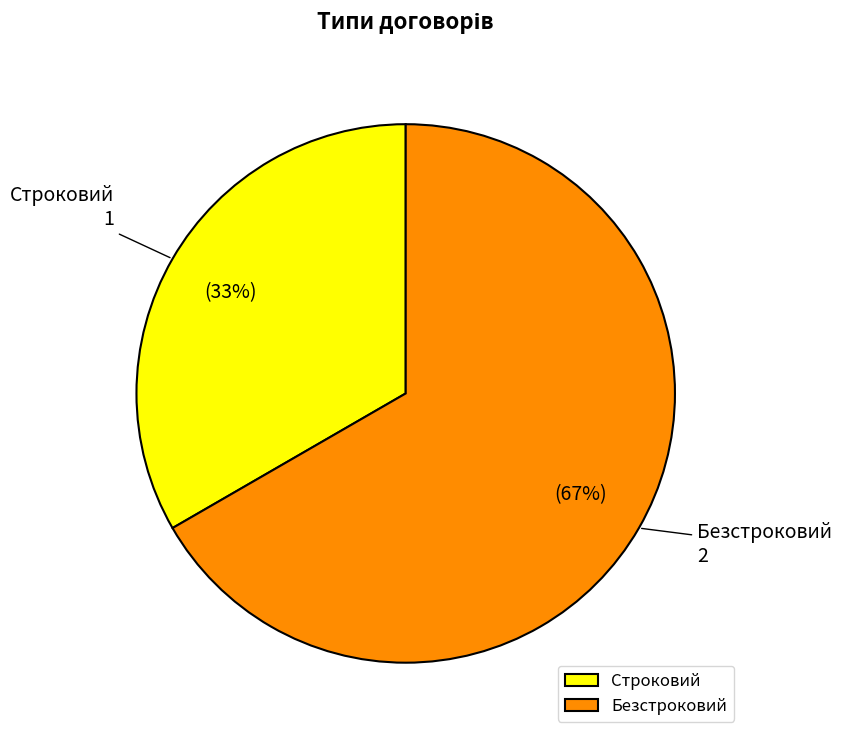

Rank the categories by value from highest to lowest.

Безстроковий, Строковий